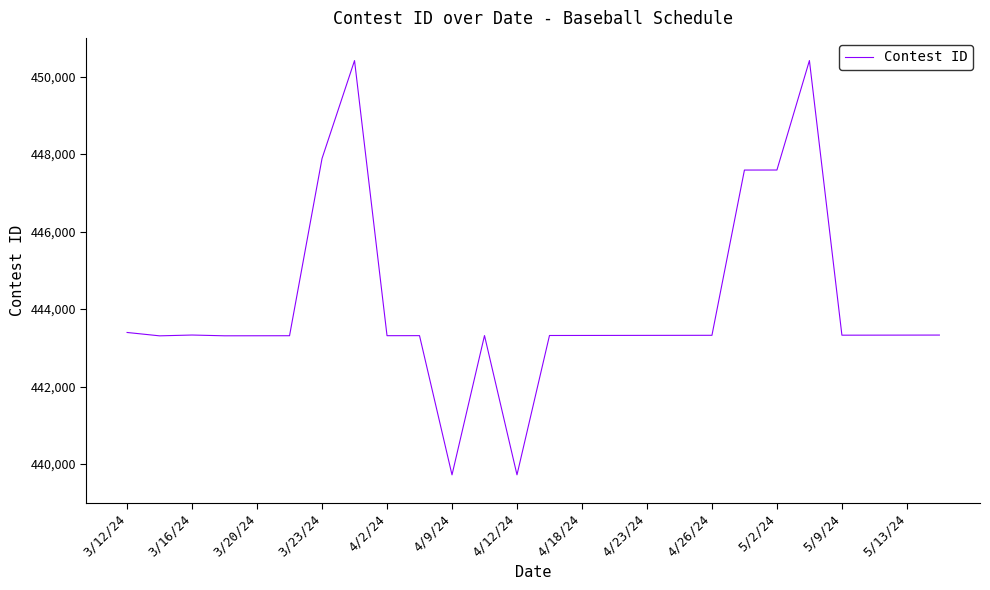

What is the smallest value displayed?

439719